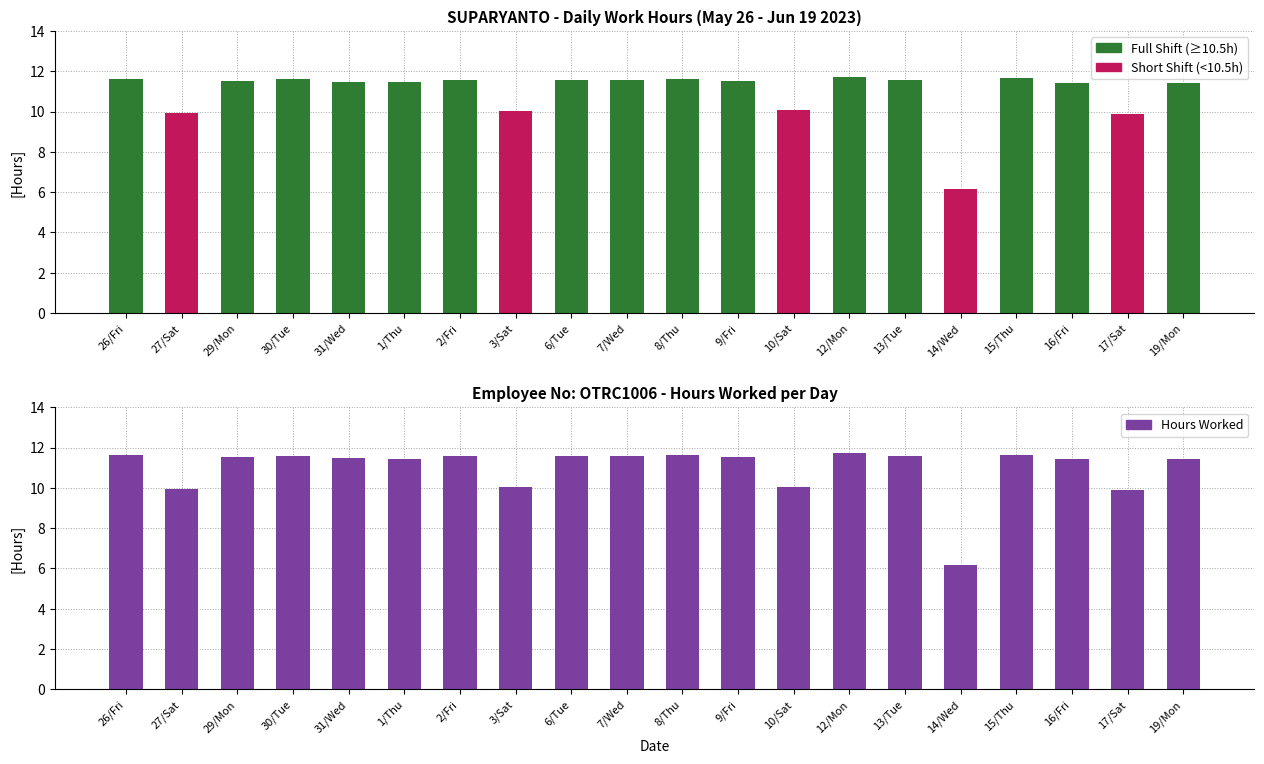

Which series has the largest range (max minus min)?

Full Shift (≥10.5h)